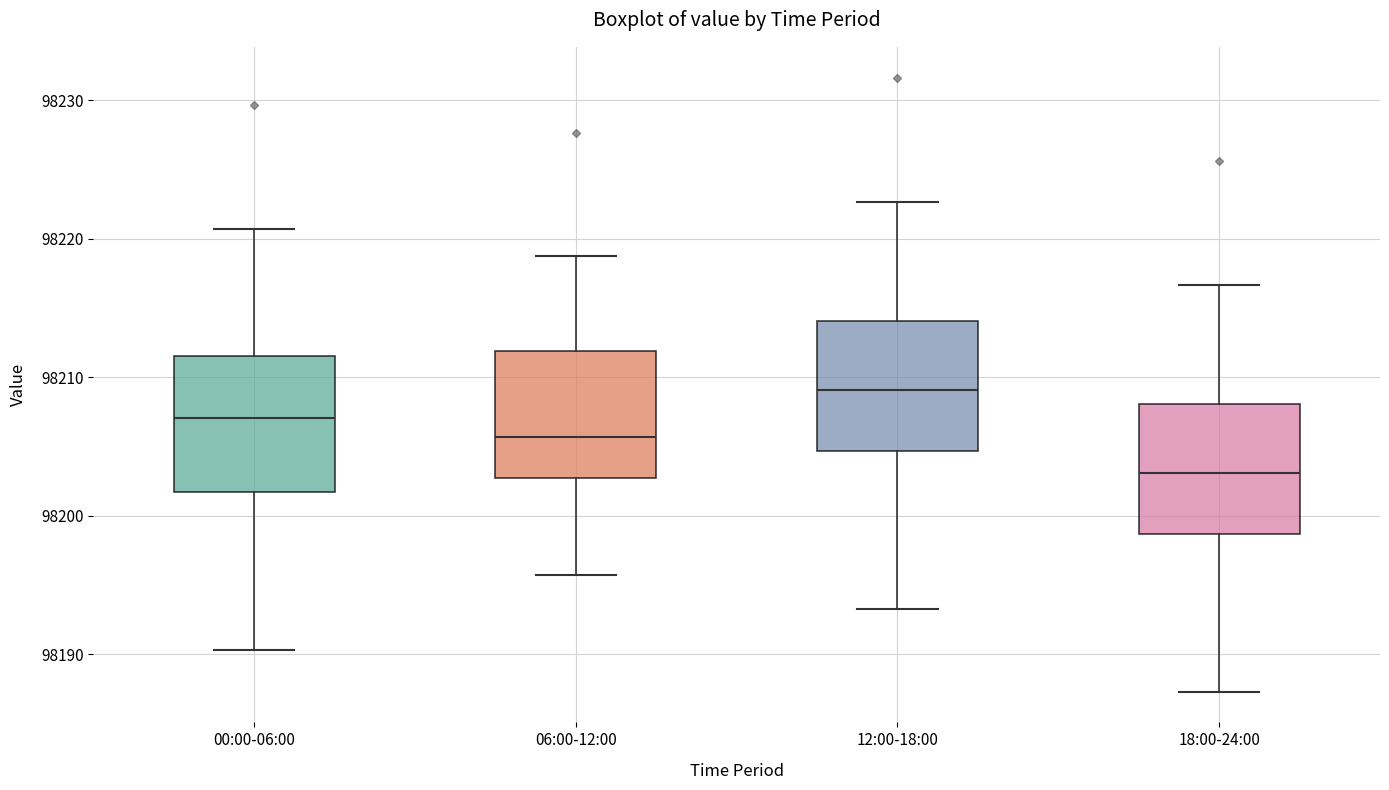

Reading left to right, transcribe this box plot: for each box, give where its median line is, the range the box spans, and where its two whiskers end, as read against the y-axis. The values are not printed on the chart, so give them approximately, as read against the axis.

00:00-06:00: median 98207, box 98202 to 98212, whiskers 98190 to 98221
06:00-12:00: median 98206, box 98203 to 98212, whiskers 98196 to 98219
12:00-18:00: median 98209, box 98205 to 98214, whiskers 98193 to 98223
18:00-24:00: median 98203, box 98199 to 98208, whiskers 98187 to 98217